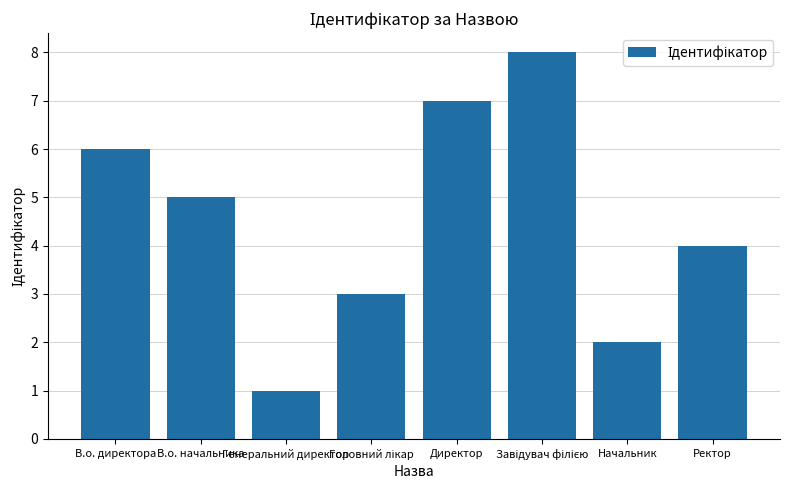

What is the label of the 2nd bar from the left?

В.о. начальника